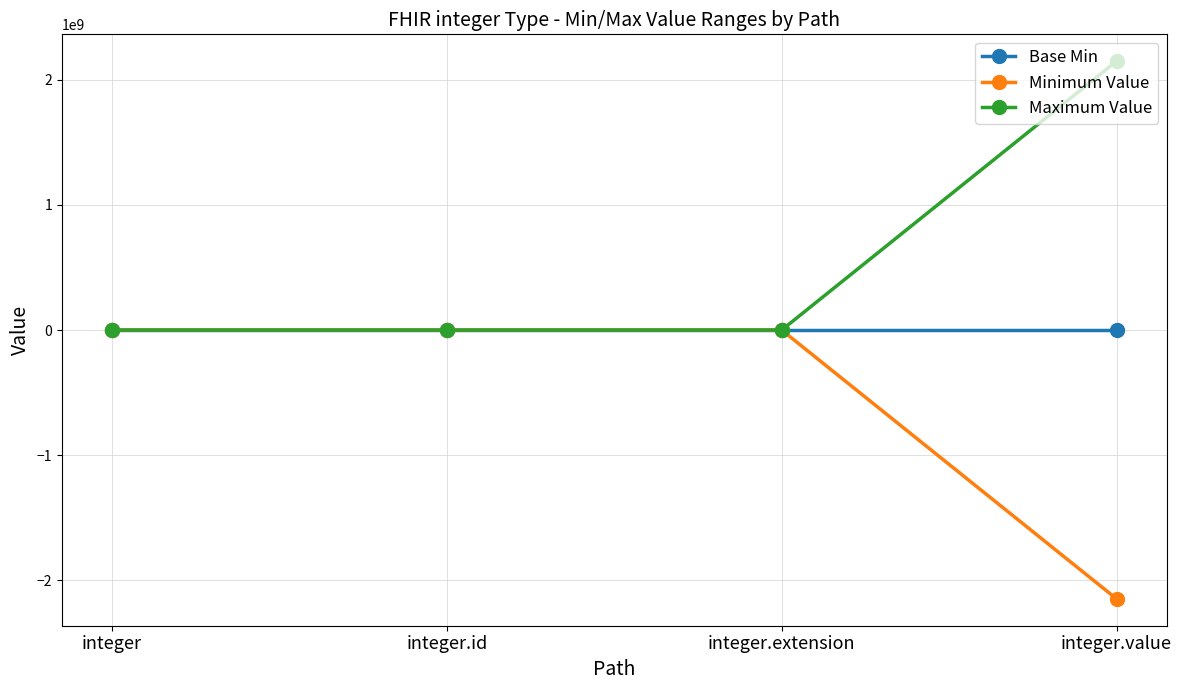

What is the total value across all series at integer.value?

-1